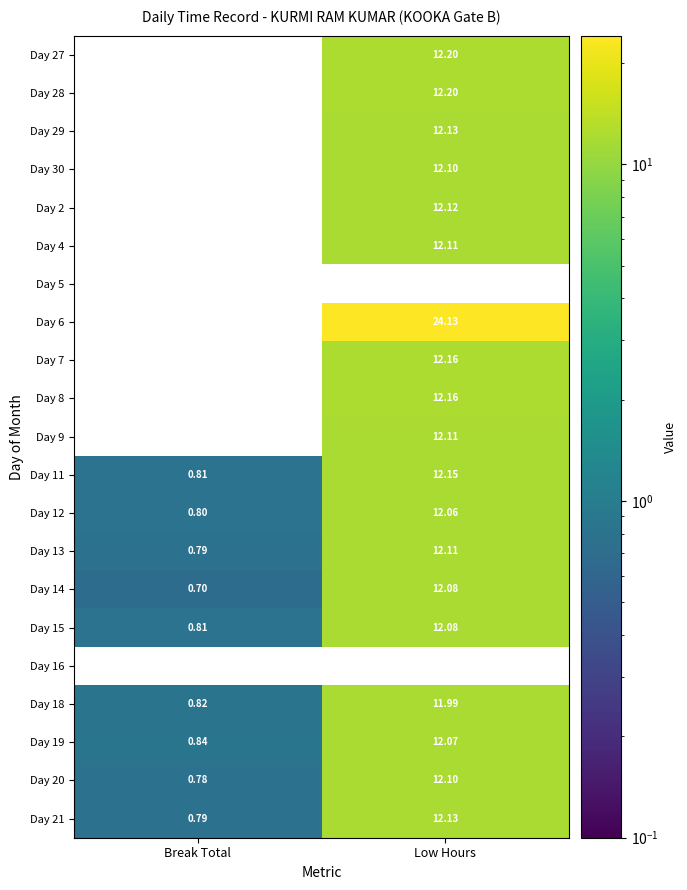

Rank the categories by Day 6 value from lowest to highest.

Break Total, Low Hours